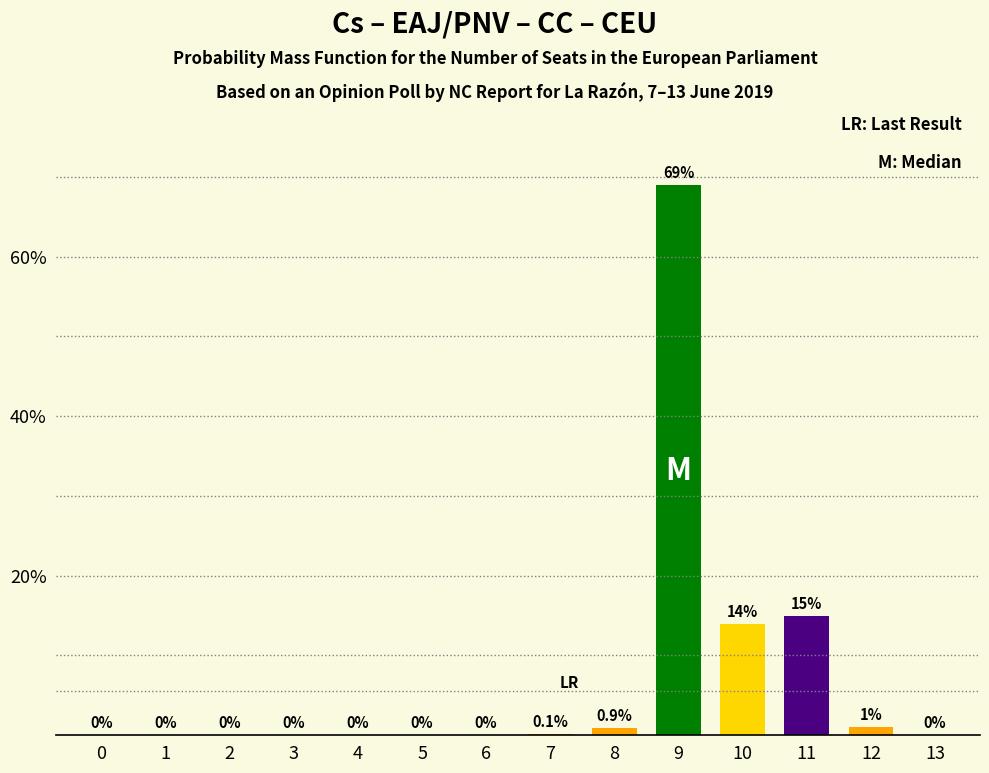

Reading left to right, list all the values displayed in this chart.

0=0.0	1=0.0	2=0.0	3=0.0	4=0.0	5=0.0	6=0.0	7=0.1	8=0.9	9=69.0	10=14.0	11=15.0	12=1.0	13=0.0